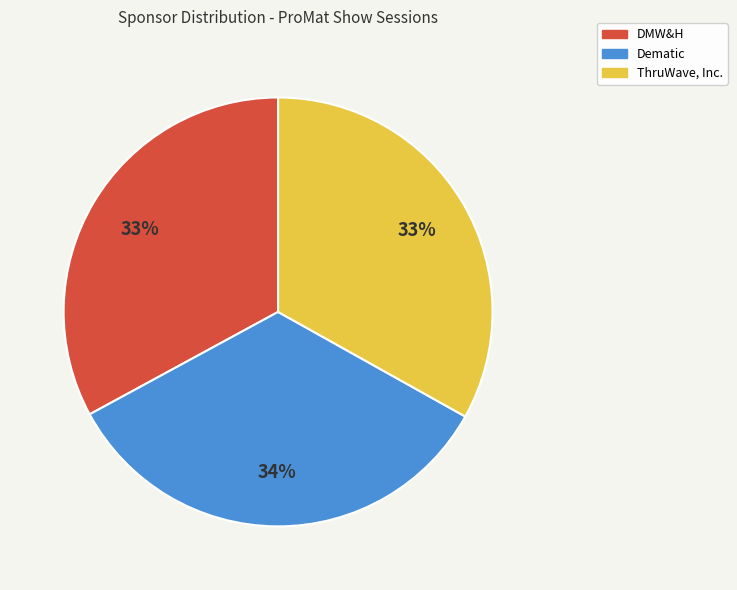

Is Dematic the majority of the pie?

No